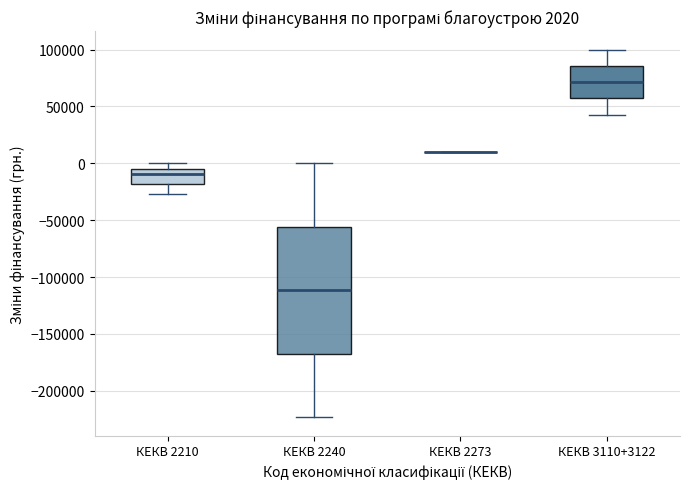

Comparing the boxes themselves (not the whiskers), which one is the tallest?

КЕКВ 2240